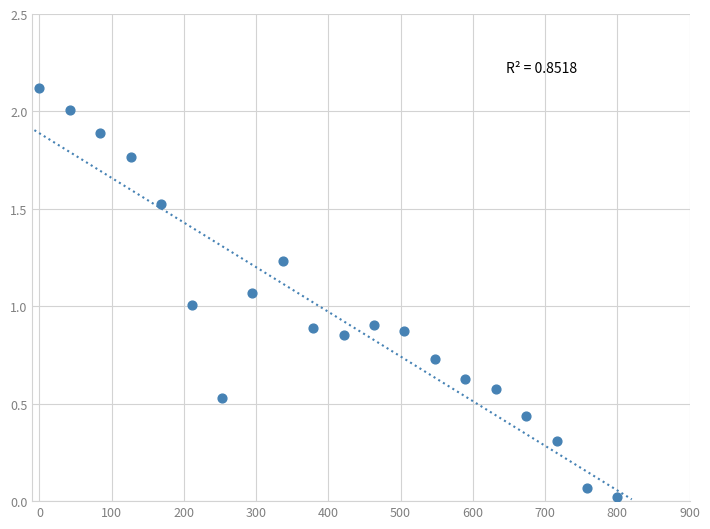

What is the range of X values (max minus min)?

800.0